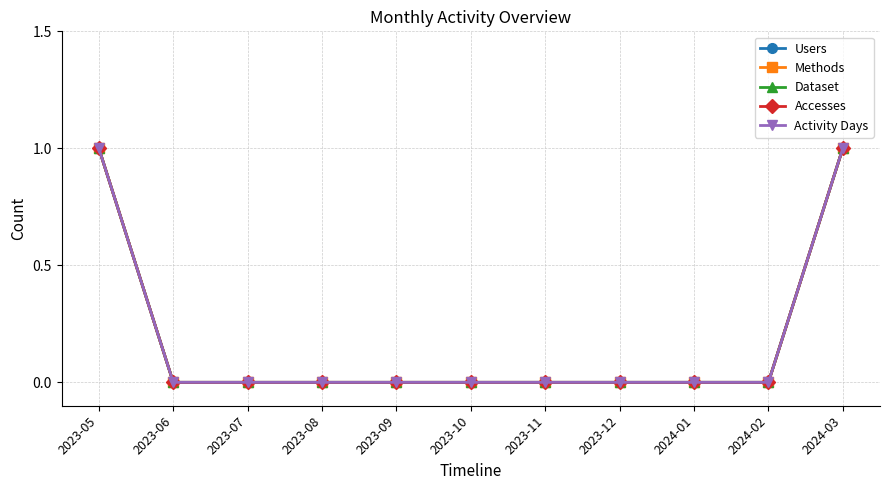

Is this an area chart (filled region under the line)?

No